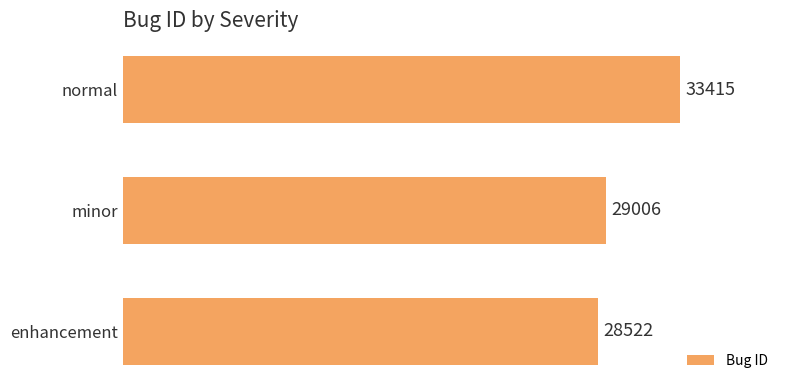

How many categories are shown in the chart?

3